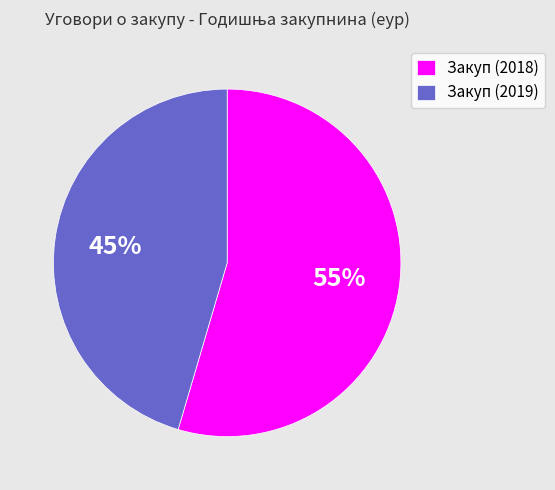

Which category has the smallest portion of the pie?

Закуп (2019)